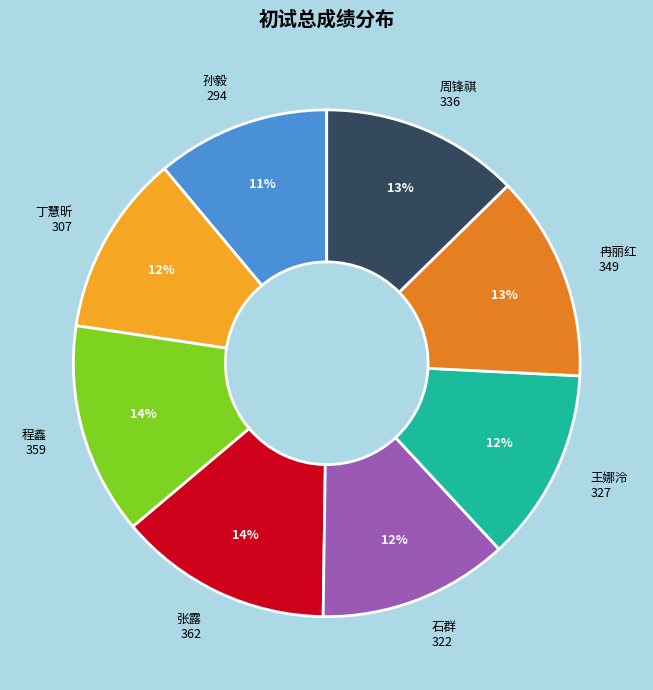

Is the sum of 程鑫 and 冉丽红 greater than half?

No